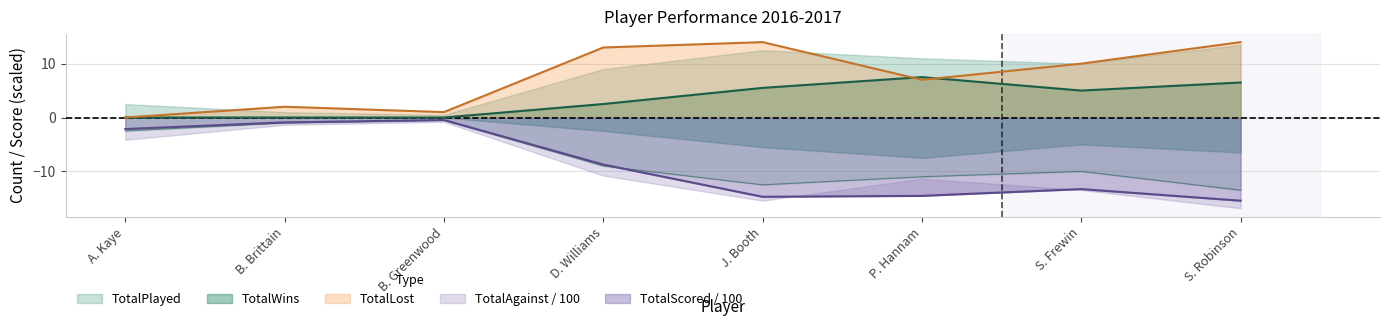

Reading right to left, extract all data points from this chart.

TotalWins: 6.5	5.0	7.5	5.5	2.5	0.0	0.0	0.0
TotalLost: 14.0	10.0	7.0	14.0	13.0	1.0	2.0	0.0
TotalPlayed: -13.5	-10.0	-11.0	-12.5	-9.0	-0.5	-1.0	-2.5
TotalScored: -15.4	-13.3	-14.6	-14.7	-8.7	-0.5	-0.9	-2.1